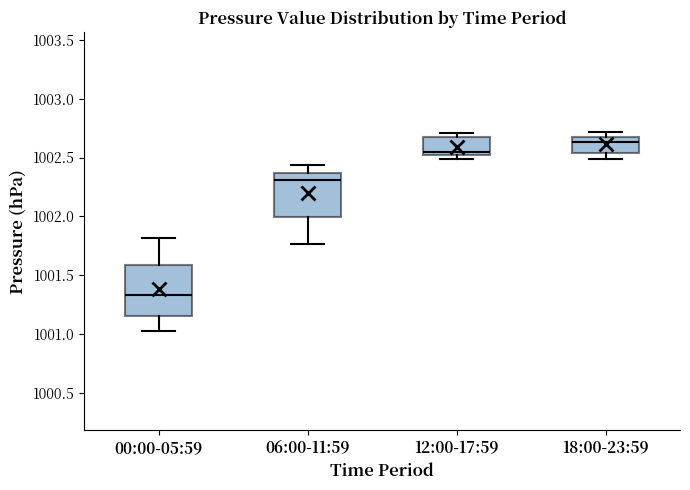

Reading left to right, read every box against the y-axis: the position of its median line, the range the box covers, and the ends of its whiskers. The values are not printed on the chart, so give them approximately, as read against the axis.

00:00-05:59: median 1001.35, box 1001.15 to 1001.60, whiskers 1001.05 to 1001.80
06:00-11:59: median 1002.30, box 1002.00 to 1002.35, whiskers 1001.75 to 1002.45
12:00-17:59: median 1002.55, box 1002.50 to 1002.70, whiskers 1002.50 (just below the box's lower edge) to 1002.70 (just above the box's upper edge)
18:00-23:59: median 1002.65, box 1002.55 to 1002.70, whiskers 1002.50 to 1002.70 (just above the box's upper edge)